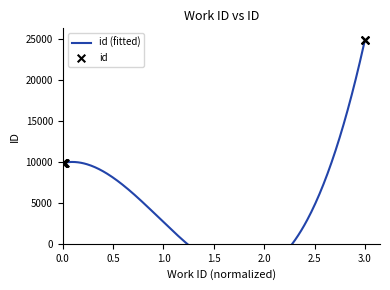

What is the ratio of the value at 3850 to the value at 8131?

0.4